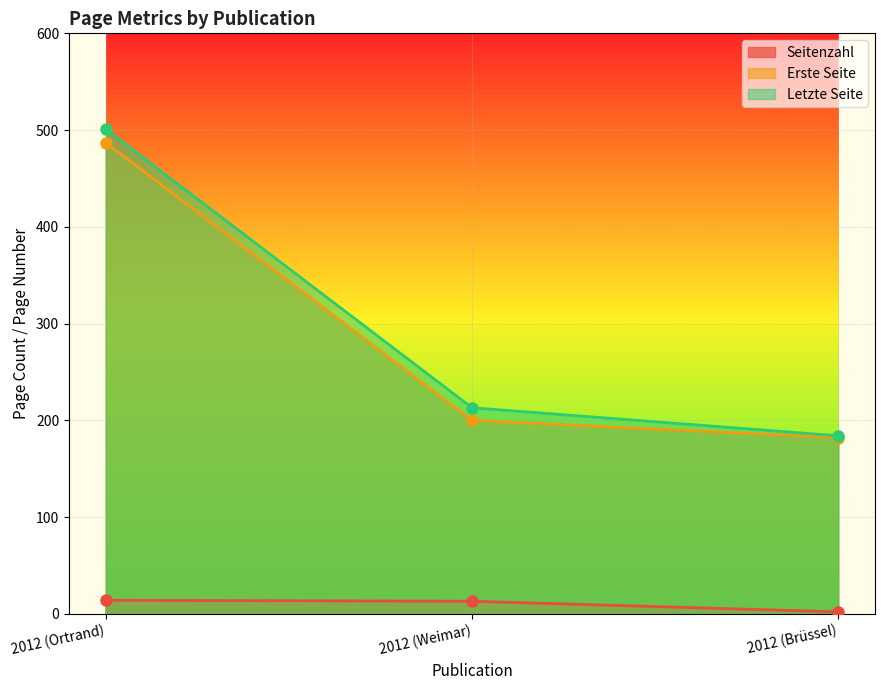

Reading left to right, transcribe all the data shown in this chart.

Seitenzahl: 14	13	2
Erste Seite: 487	200	182
Letzte Seite: 501	213	184